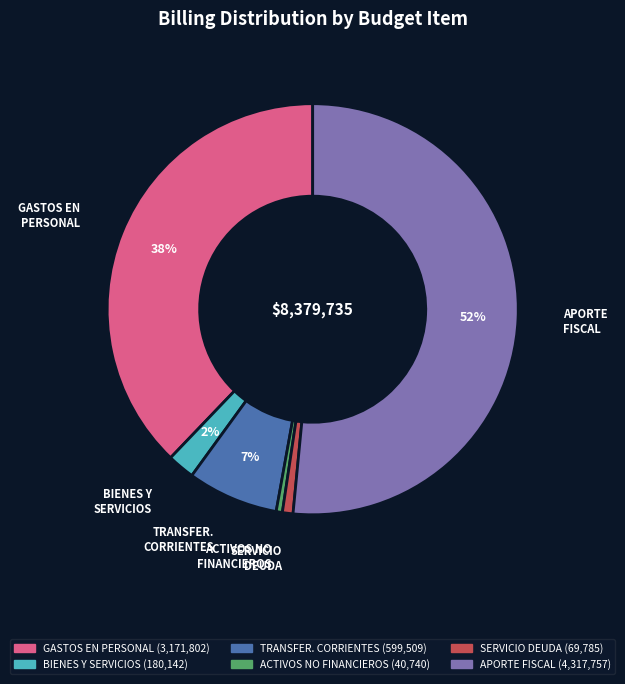

Combined, do GASTOS EN PERSONAL and SERVICIO DEUDA account for over 50%?

No